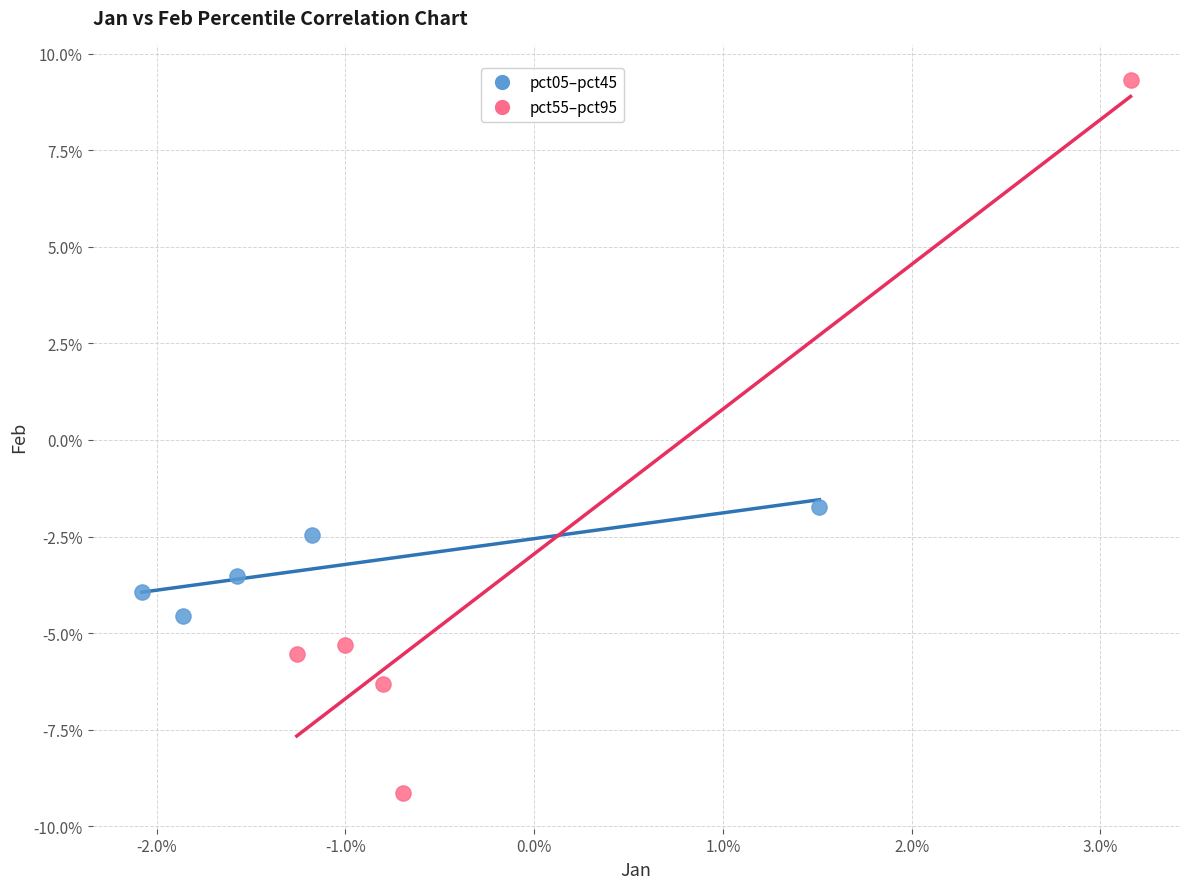

What are all the series names shown in the legend?

pct05–pct45, pct55–pct95